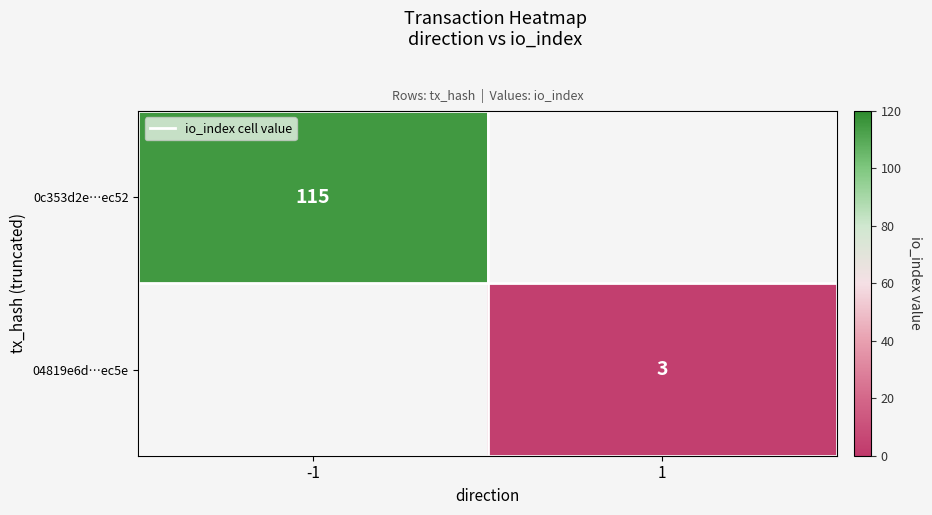

True or false: 04819e6d…ec5e has a value of 1.6 at 1.

False